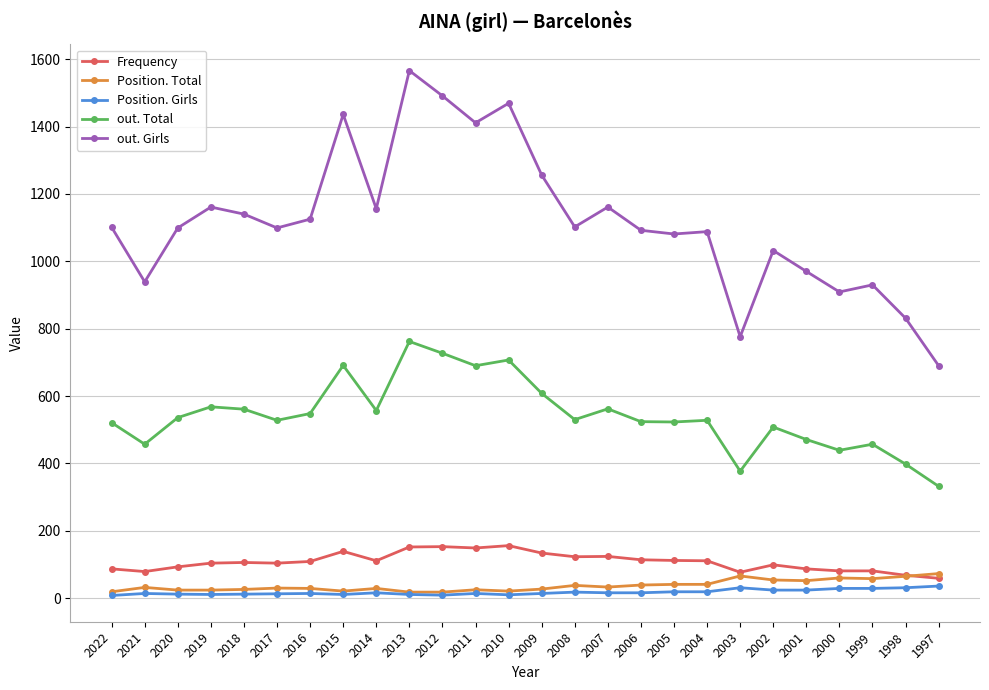

Which series changed the most between 2016 and 2012?

out. Girls